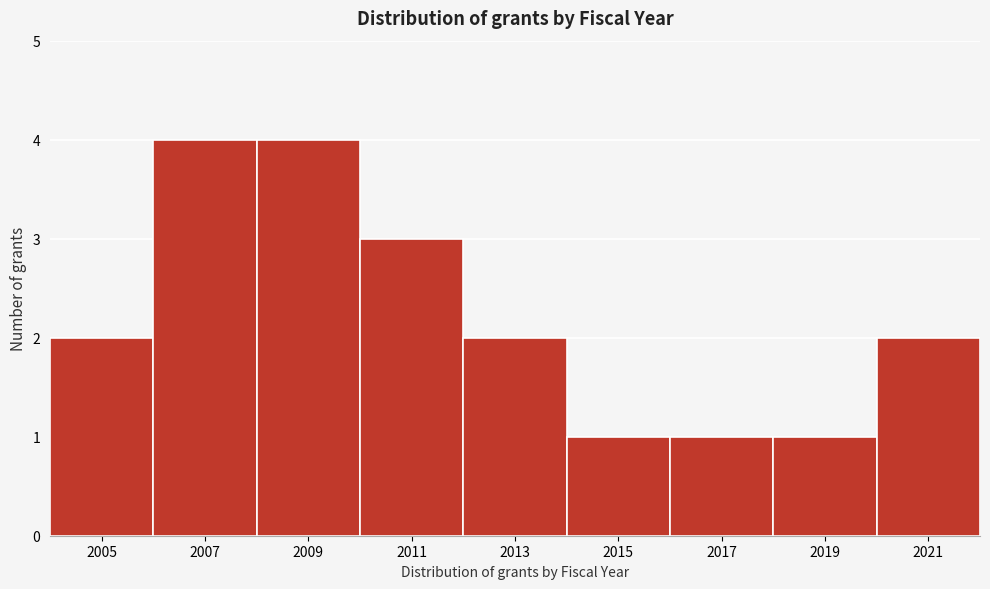

Reading right to left, extract all data points from this chart.

2	1	1	1	2	3	4	4	2